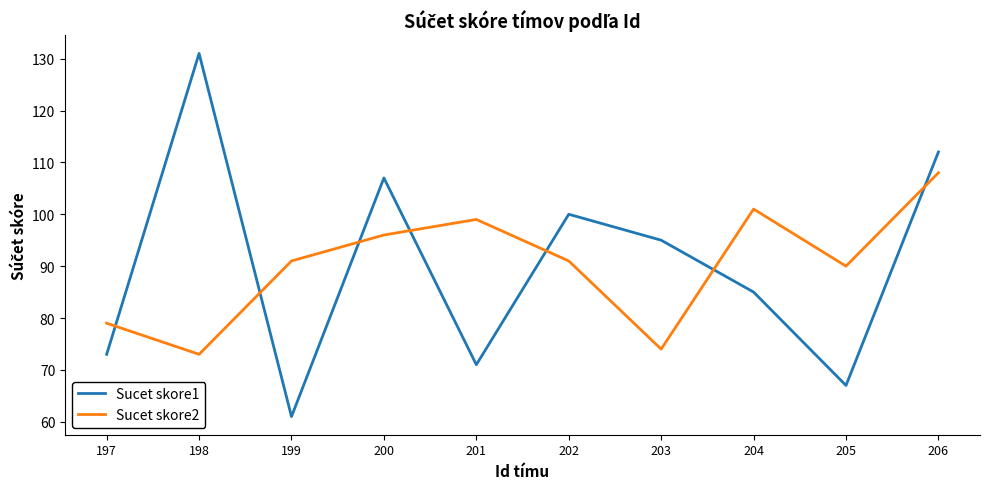

Does the chart have visible grid lines?

No